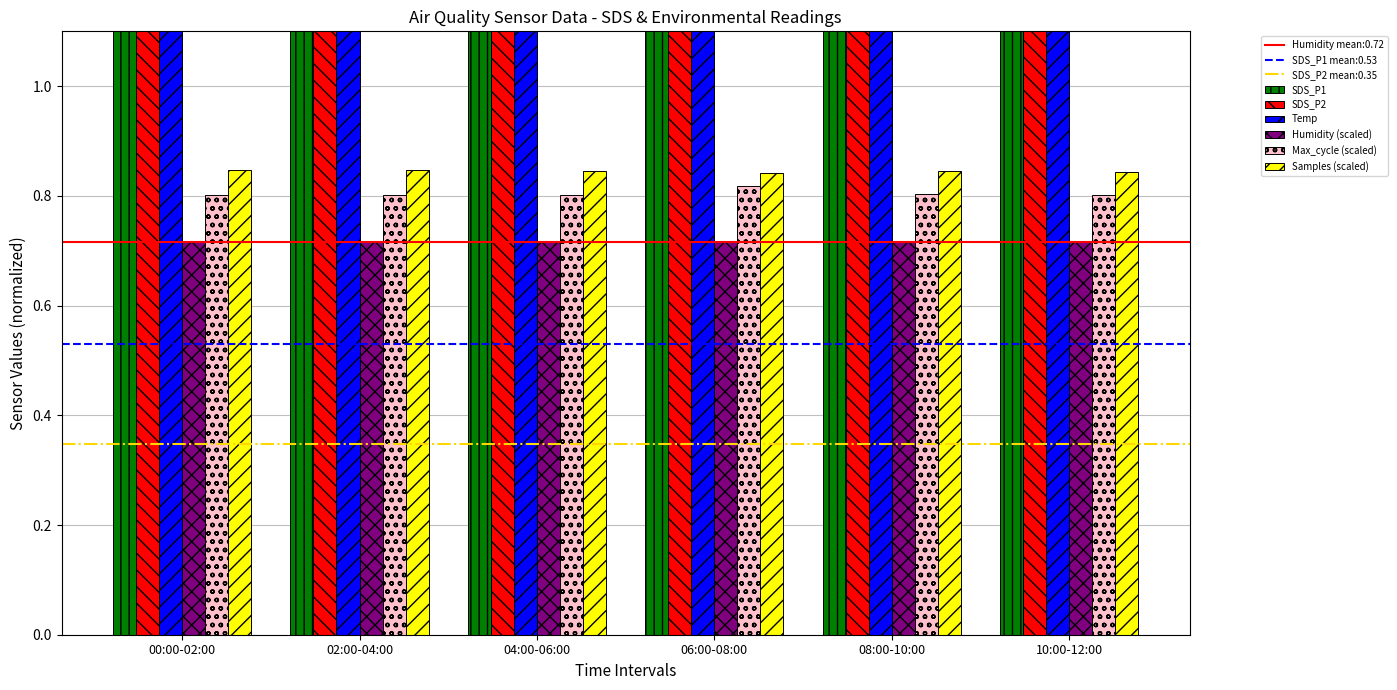

At which category is the sum across all series the highest?

10:00-12:00